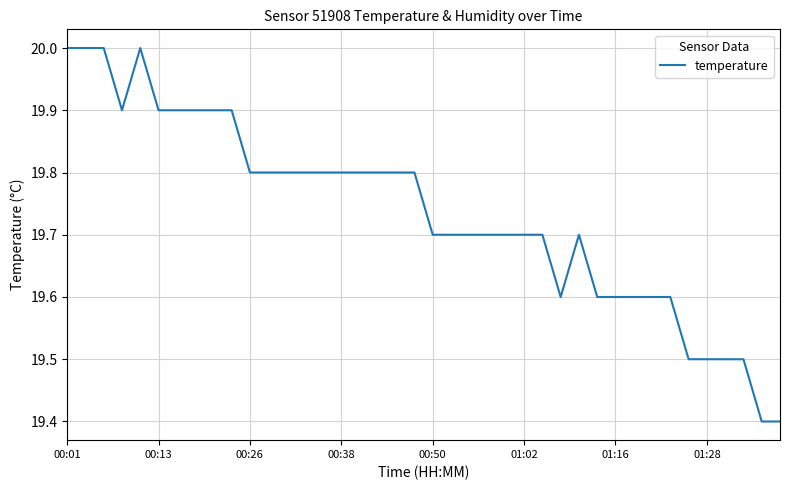

What is the maximum value shown in the chart?

20.0